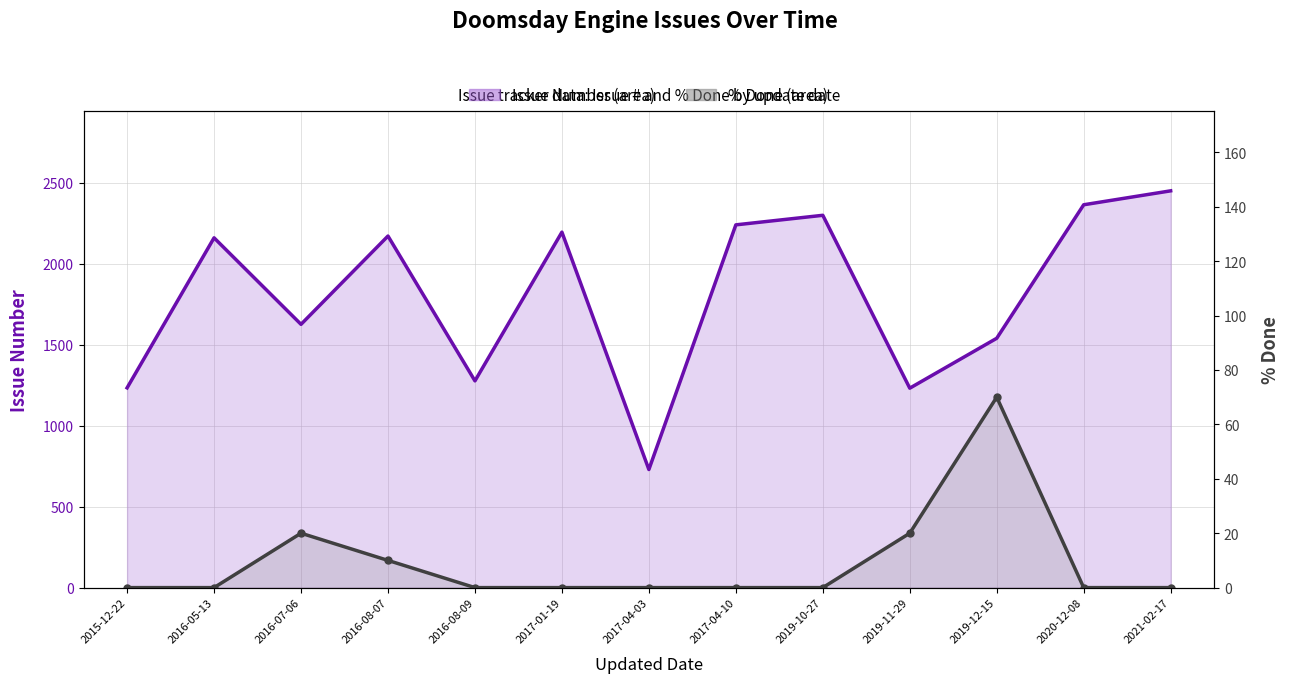

What is the maximum value for Issue Number?

2449